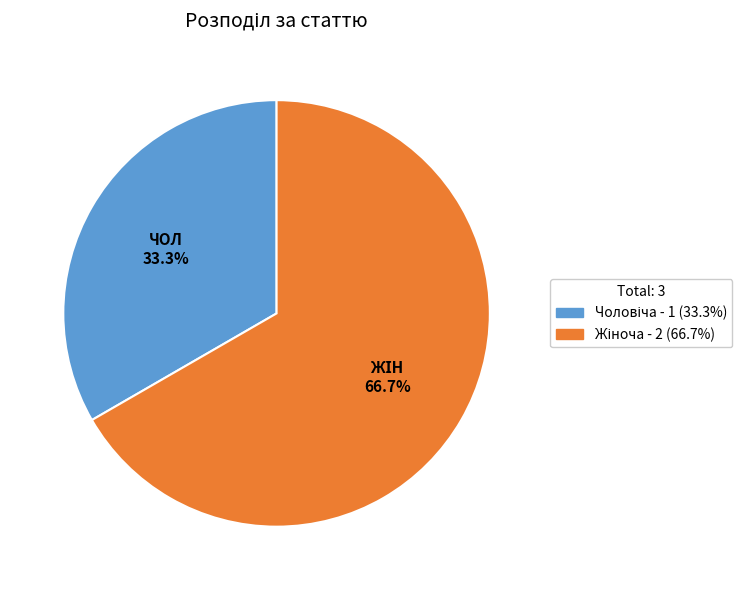

To the nearest percent, what is the average slice percentage?

50%